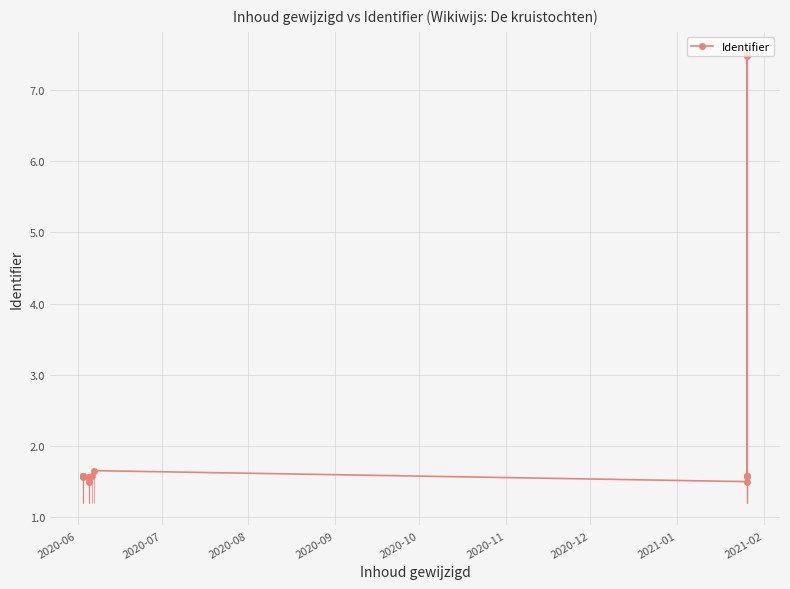

What is the difference between the values at 2021-02 and 2020-09?

0.1